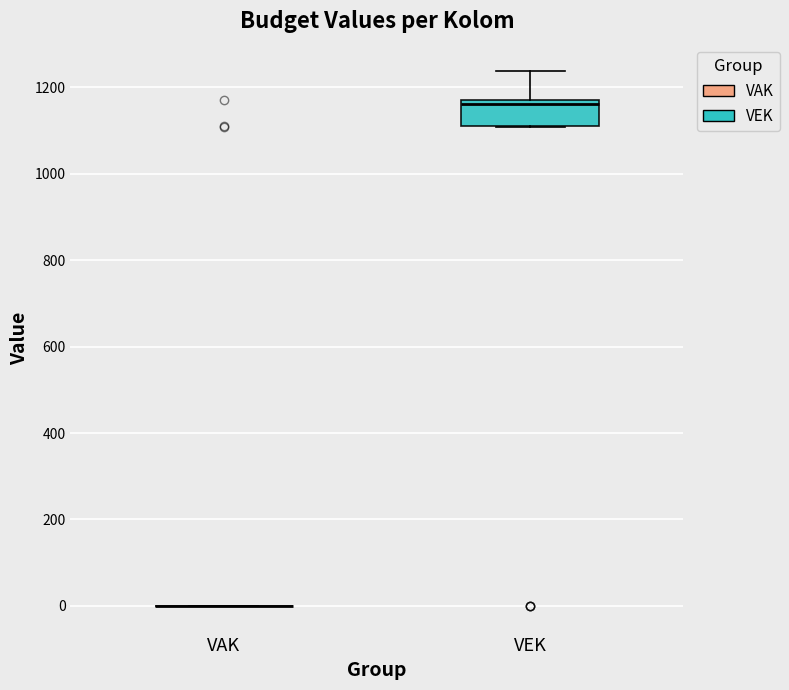

Reading left to right, transcribe this box plot: for each box, give where its median line is, the range the box spans, and where its two whiskers end, as read against the y-axis. The values are not printed on the chart, so give them approximately, as read against the axis.

VAK: box collapsed to a line at 0, whiskers 0 to 0
VEK: median 1160, box 1120 to 1180, whiskers 1100 to 1240